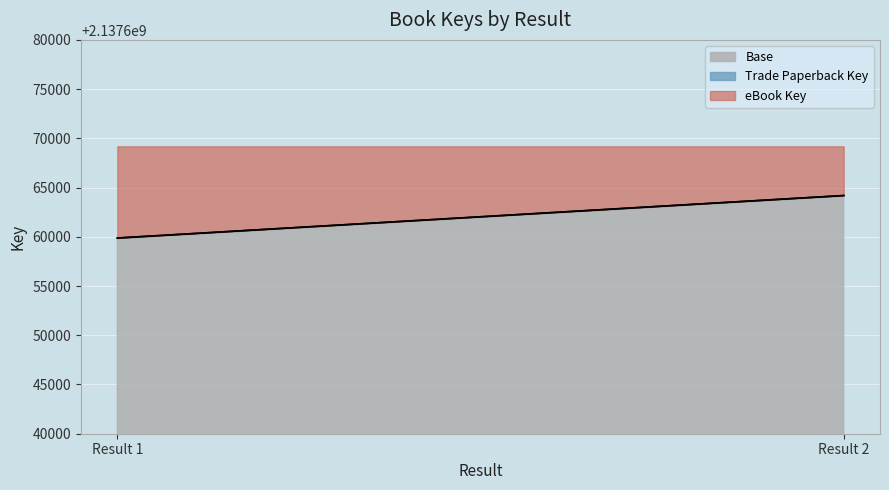

Which series has the widest spread of values?

eBook Key